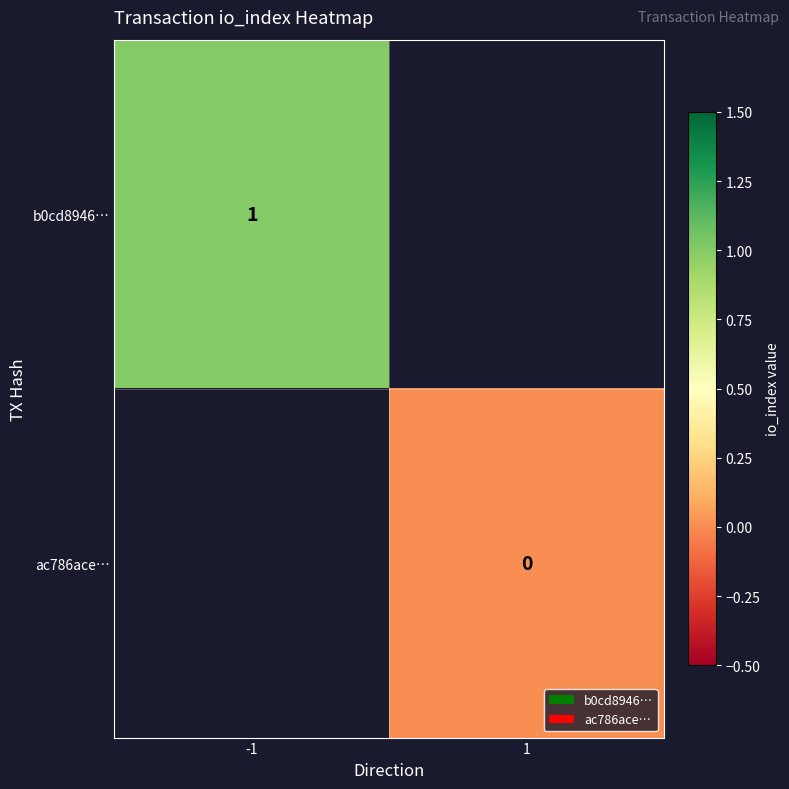

Is it true that b0cd8946… equals 1 at -1?

True